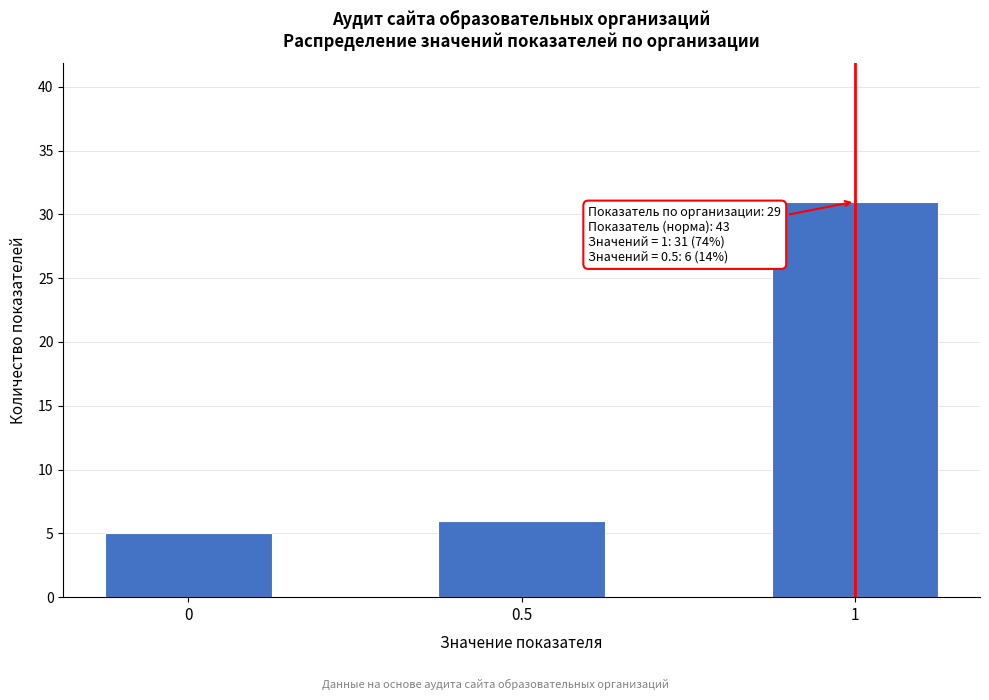

Reading right to left, transcribe all the data shown in this chart.

1=31	0.5=6	0=5